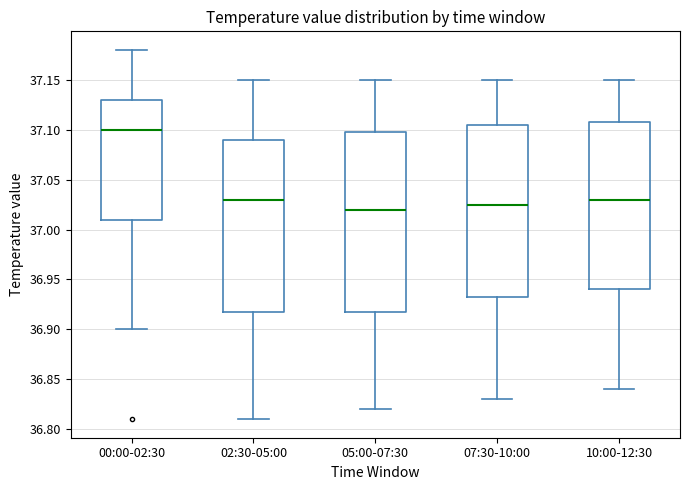

Reading left to right, read every box against the y-axis: the position of its median line, the range the box covers, and the ends of its whiskers. The values are not printed on the chart, so give them approximately, as read against the axis.

00:00-02:30: median 37.100, box 37.010 to 37.130, whiskers 36.900 to 37.180
02:30-05:00: median 37.030, box 36.920 to 37.090, whiskers 36.810 to 37.150
05:00-07:30: median 37.020, box 36.920 to 37.100, whiskers 36.820 to 37.150
07:30-10:00: median 37.025, box 36.935 to 37.105, whiskers 36.830 to 37.150
10:00-12:30: median 37.030, box 36.940 to 37.110, whiskers 36.840 to 37.150